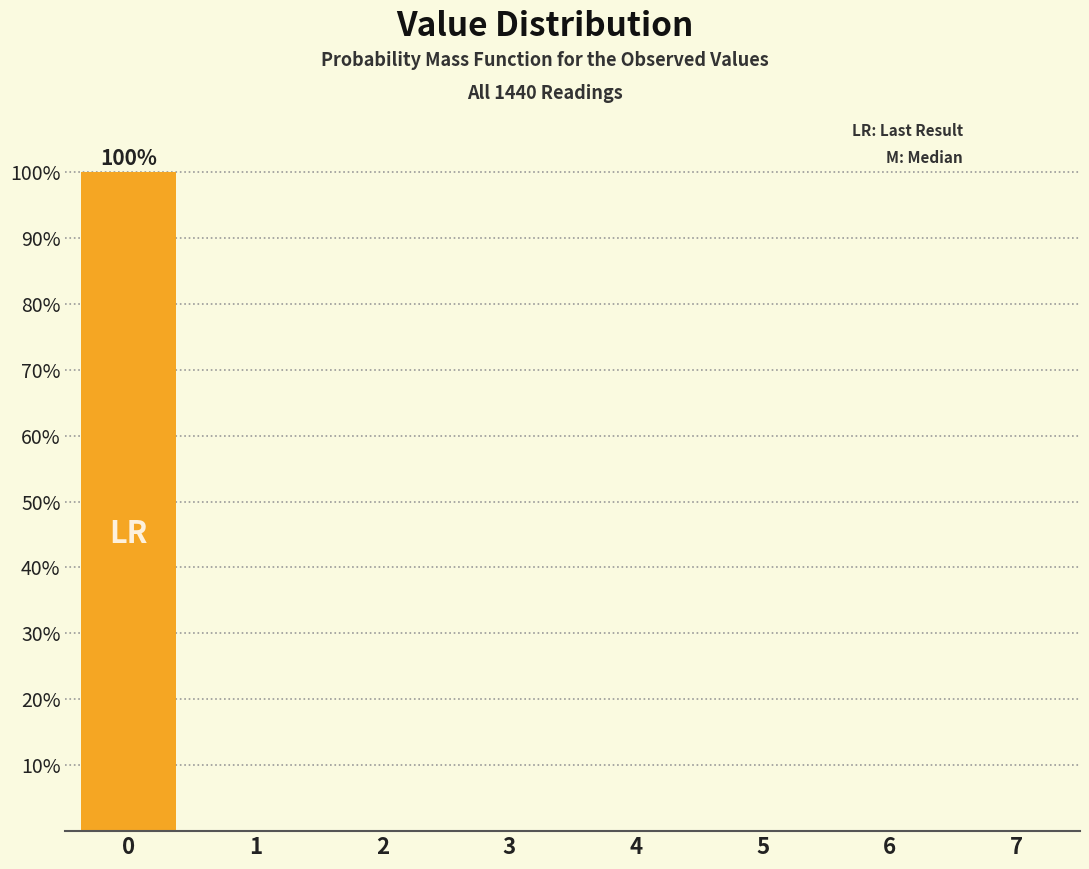

Reading right to left, transcribe all the data shown in this chart.

7=0	6=0	5=0	4=0	3=0	2=0	1=0	0=100